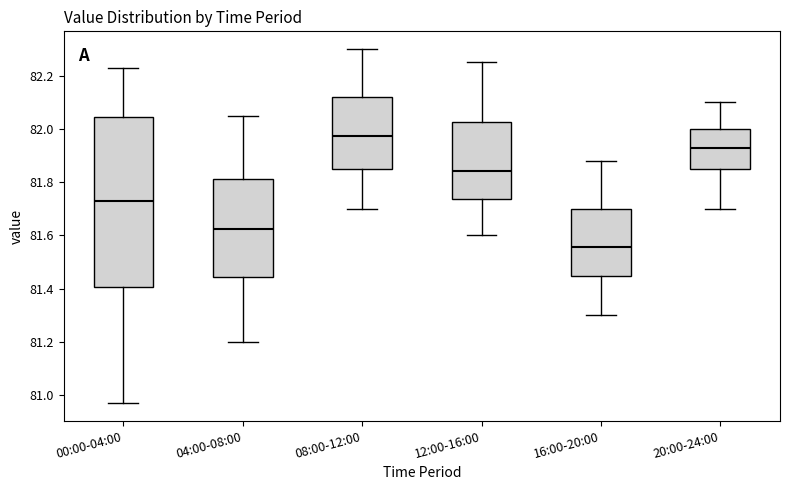

Comparing the boxes themselves (not the whiskers), which one is the tallest?

00:00-04:00